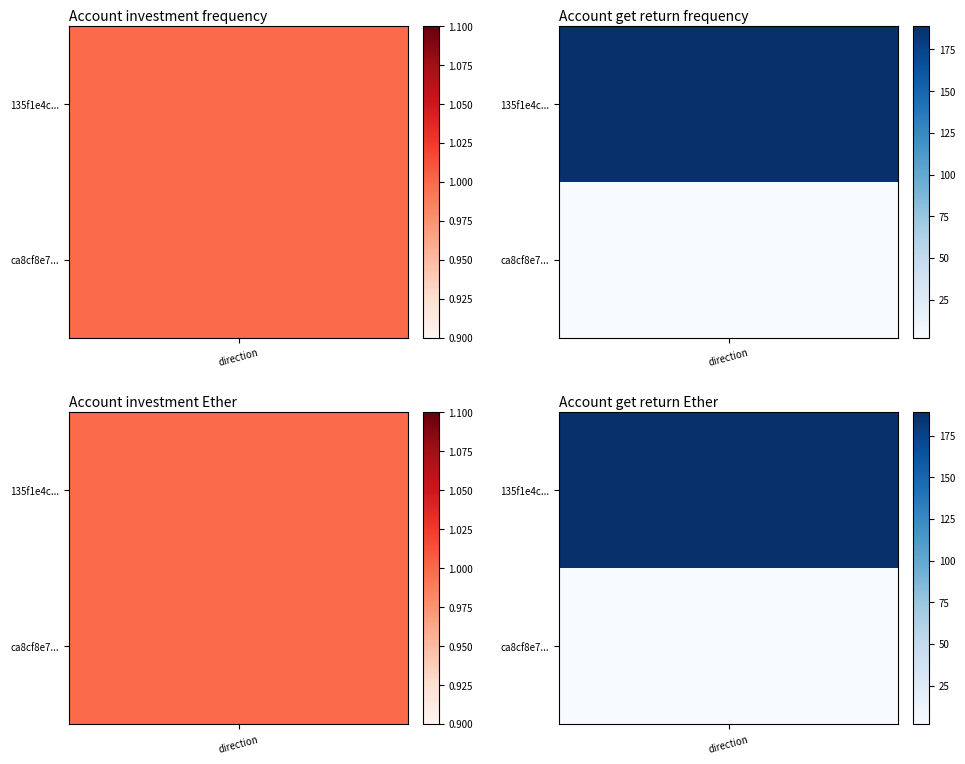

The value of tx2 at 1 is 1. True or false?

False